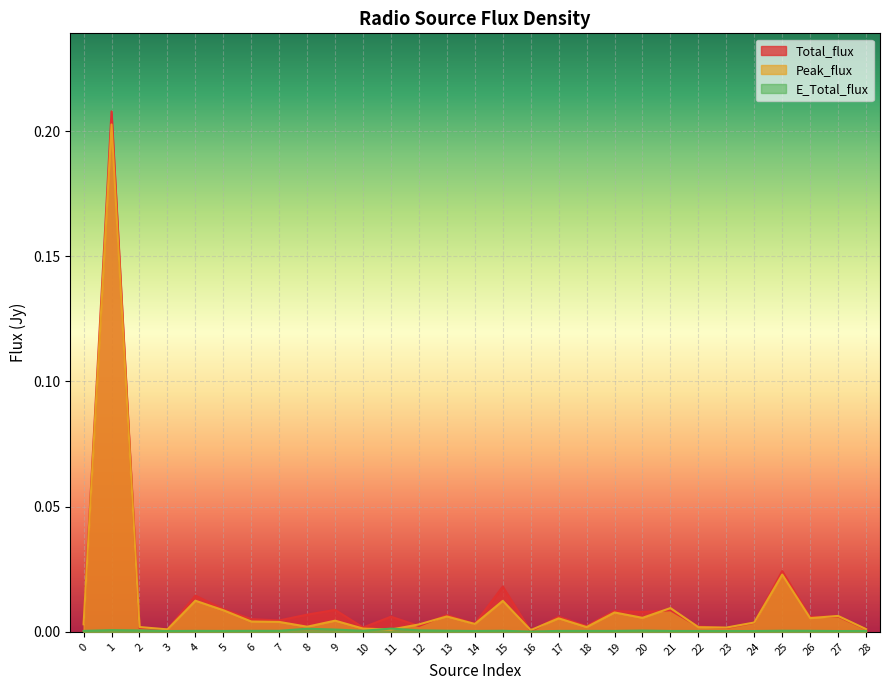

How many data points does each series have?

29